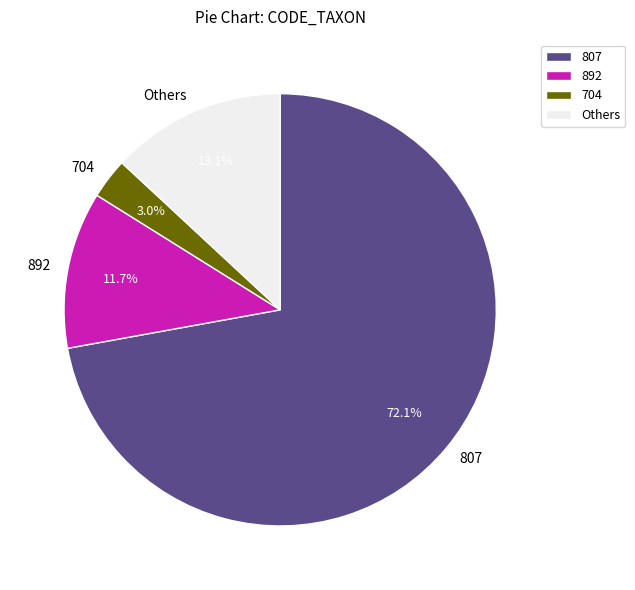

What is the smallest slice in the pie chart?

704